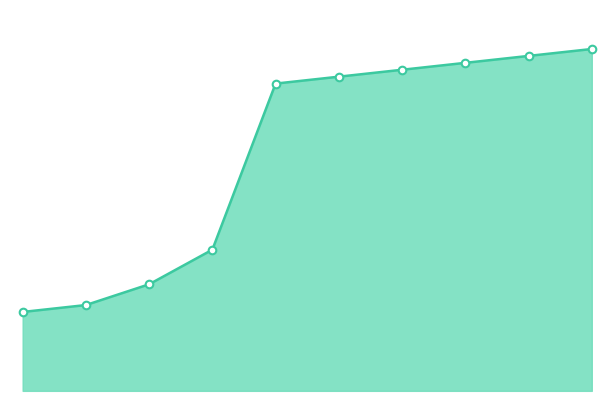

Is this an area chart (filled region under the line)?

Yes